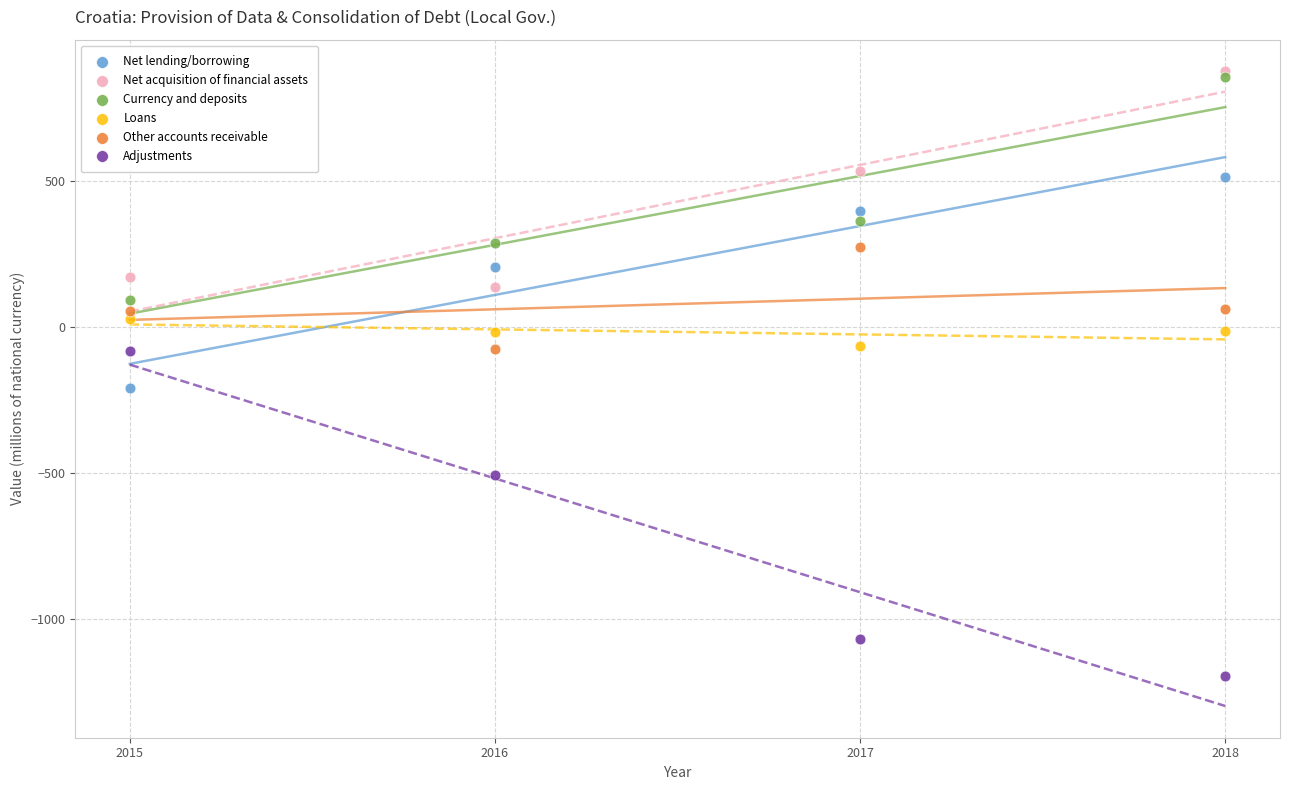

In the Adjustments series, what Y value is closest to -640?

-508.0